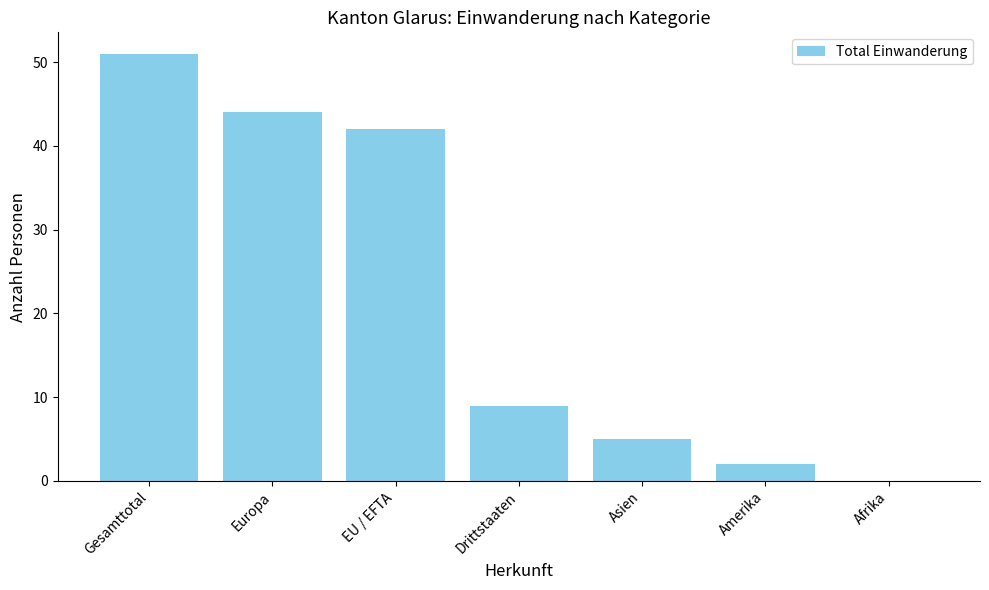

Where is the data nearest to the value 25?

Drittstaaten